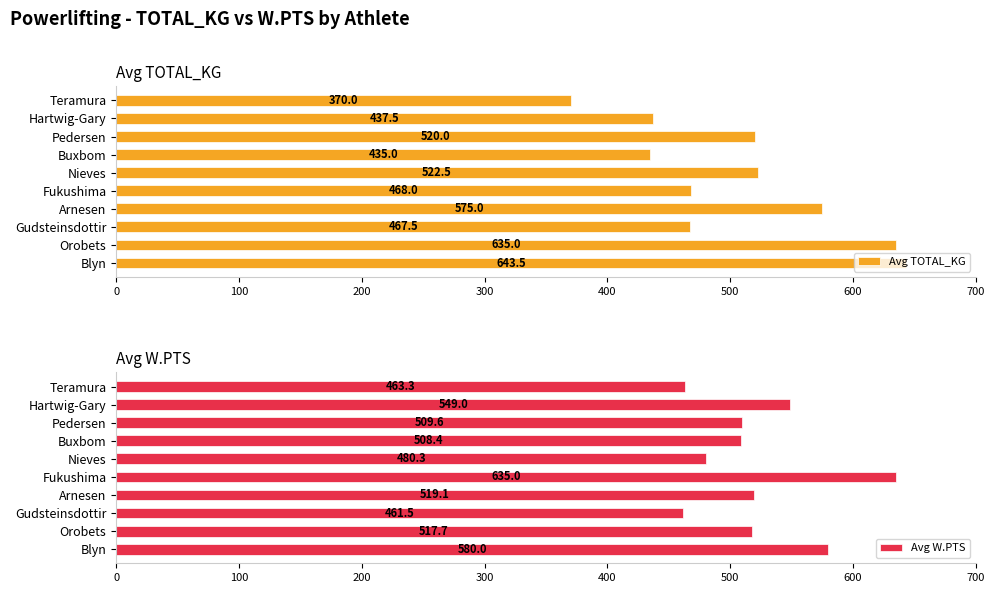

Is it true that Avg TOTAL_KG equals 609.3 at Teramura?

False